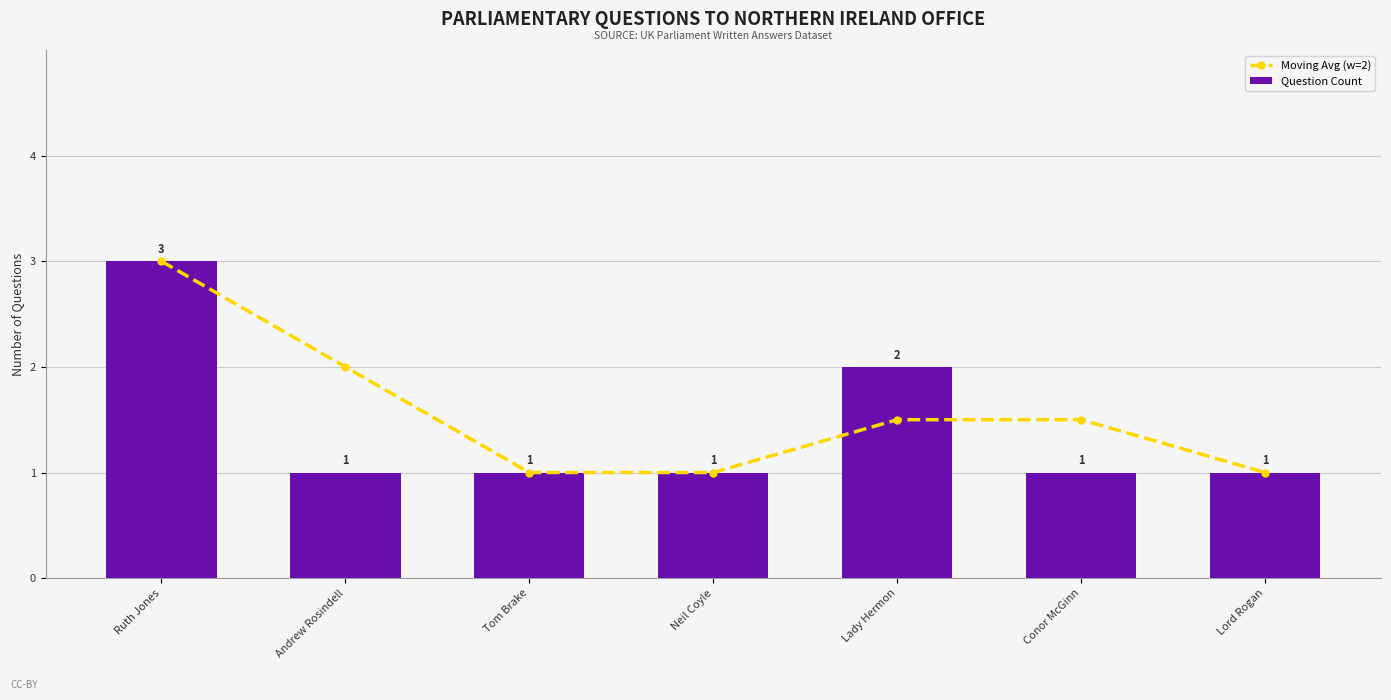

Reading left to right, extract all data points from this chart.

Moving Avg (w=2): 3.0	2.0	1.0	1.0	1.5	1.5	1.0
Question Count: 3.0	1.0	1.0	1.0	2.0	1.0	1.0